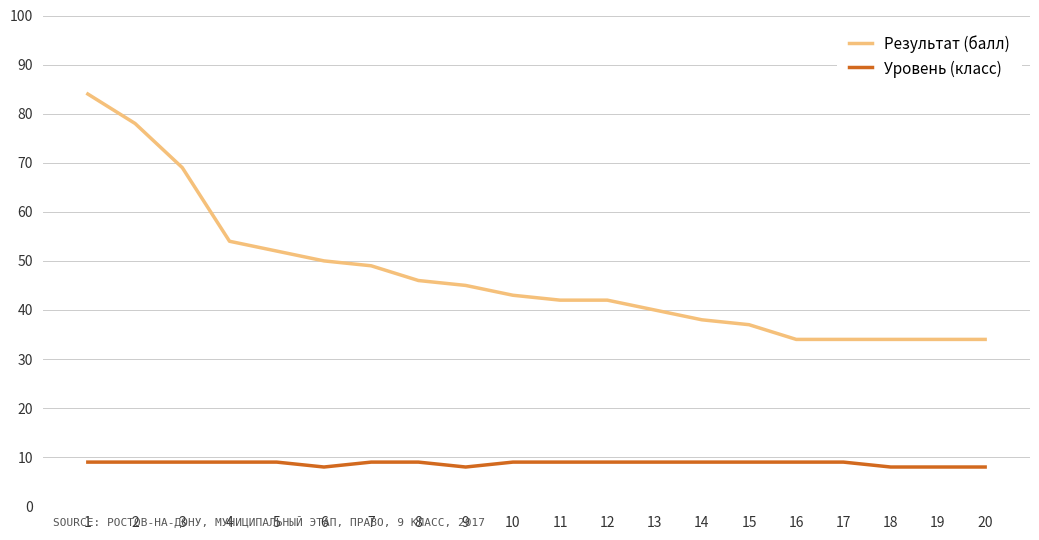

What is the difference between the maximum and minimum values in the Результат (балл) series?

50